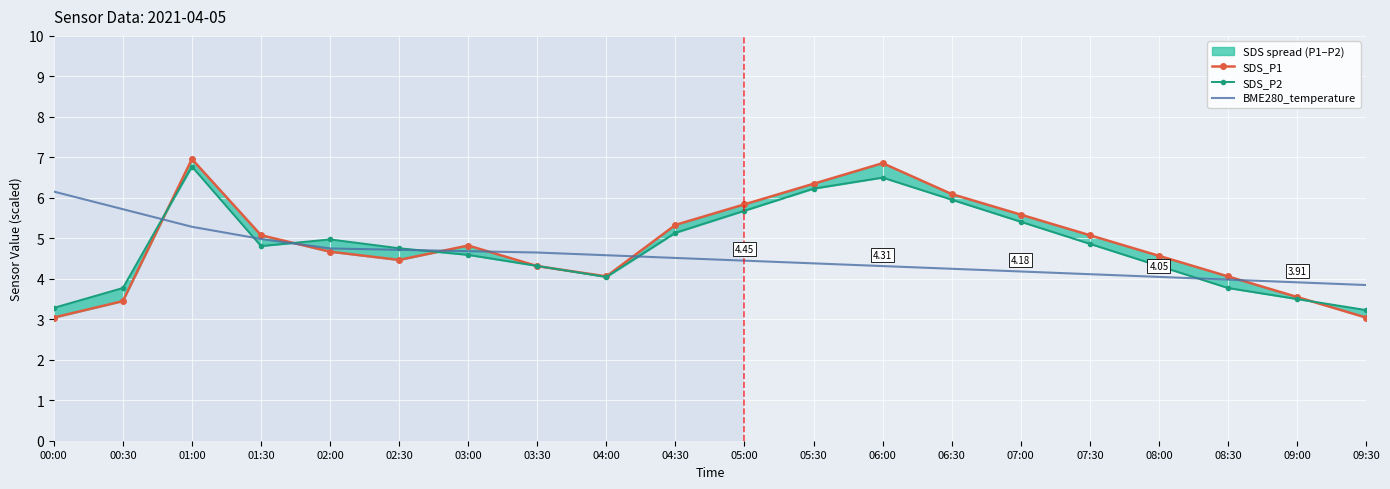

At which label is SDS_P2 closest to 5?

02:00